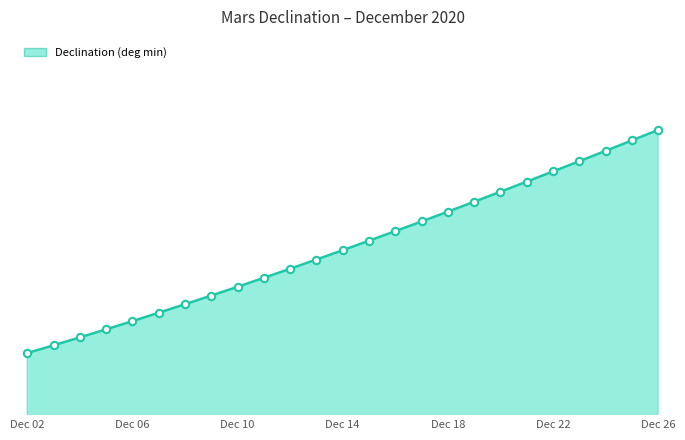

Does the chart have visible grid lines?

No